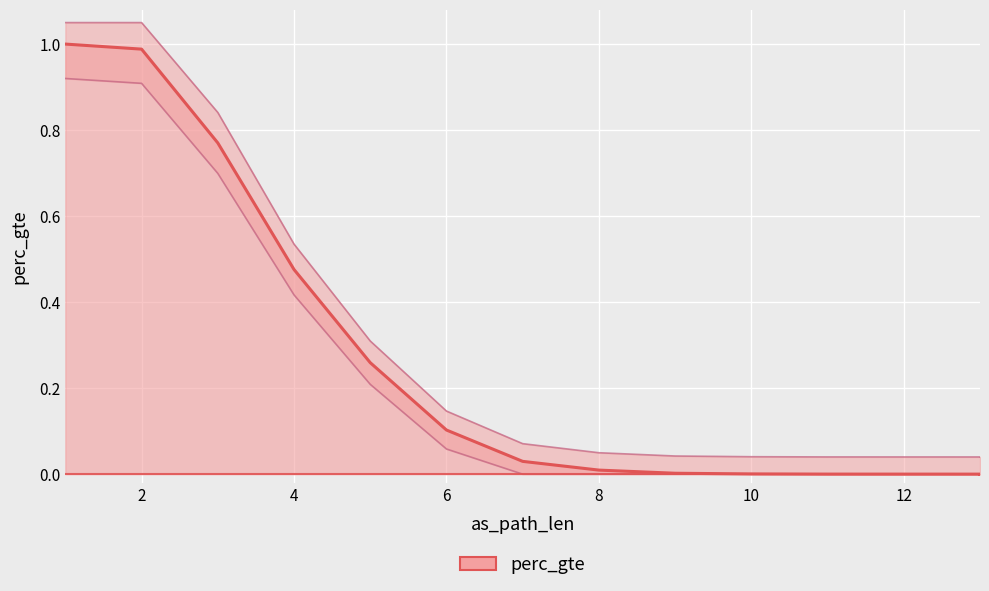

True or false: there are more than 0 points higher than both neighbors.

False